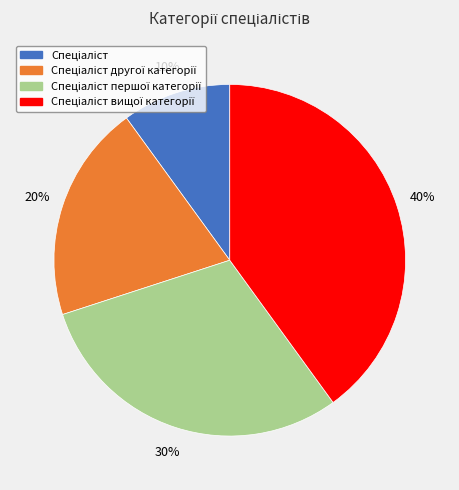

Is there any slice that represents more than half of the pie?

No